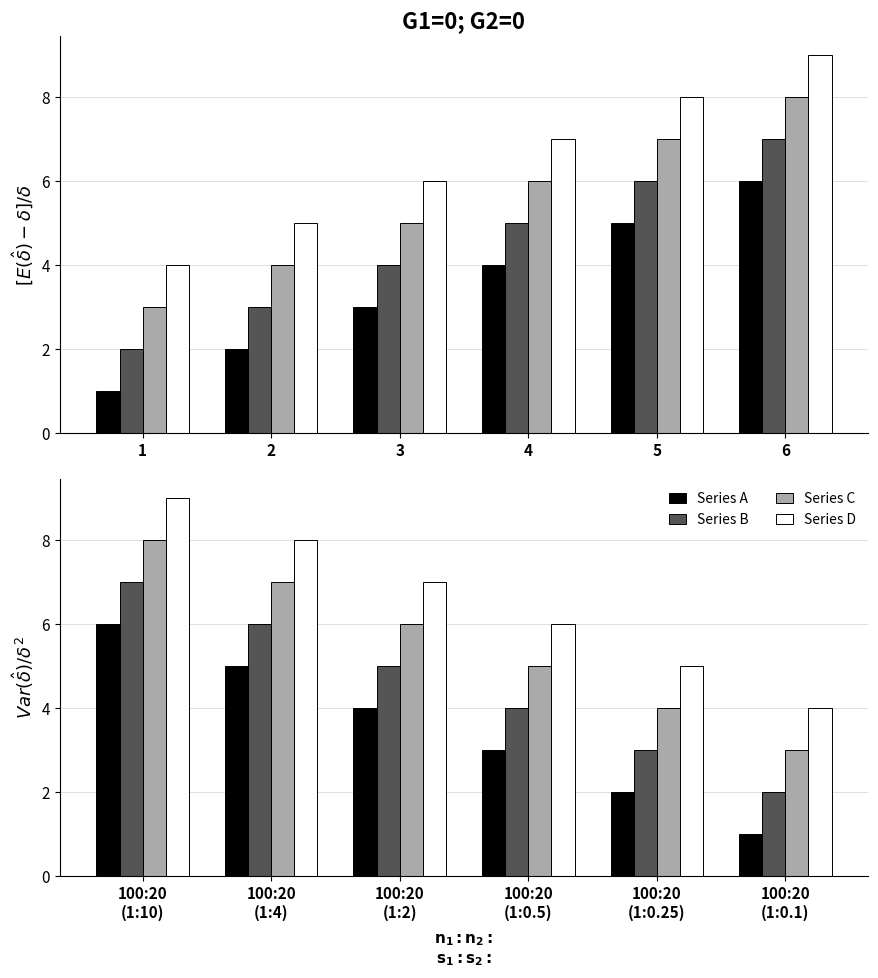

What is the spread (max minus min) of values at 100:20 (1:0.1)?

3